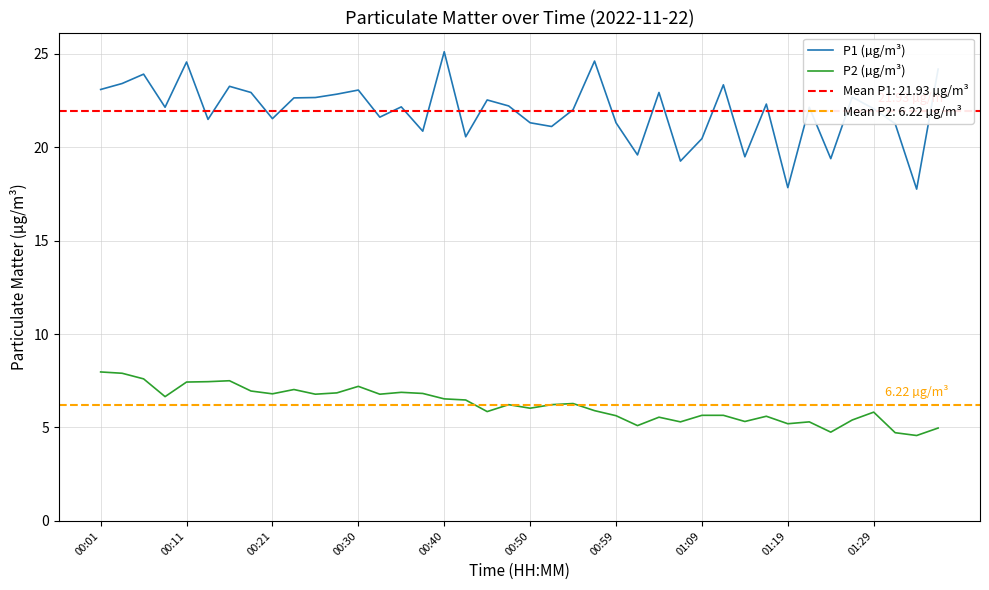

What position from the right is 00:01?

40